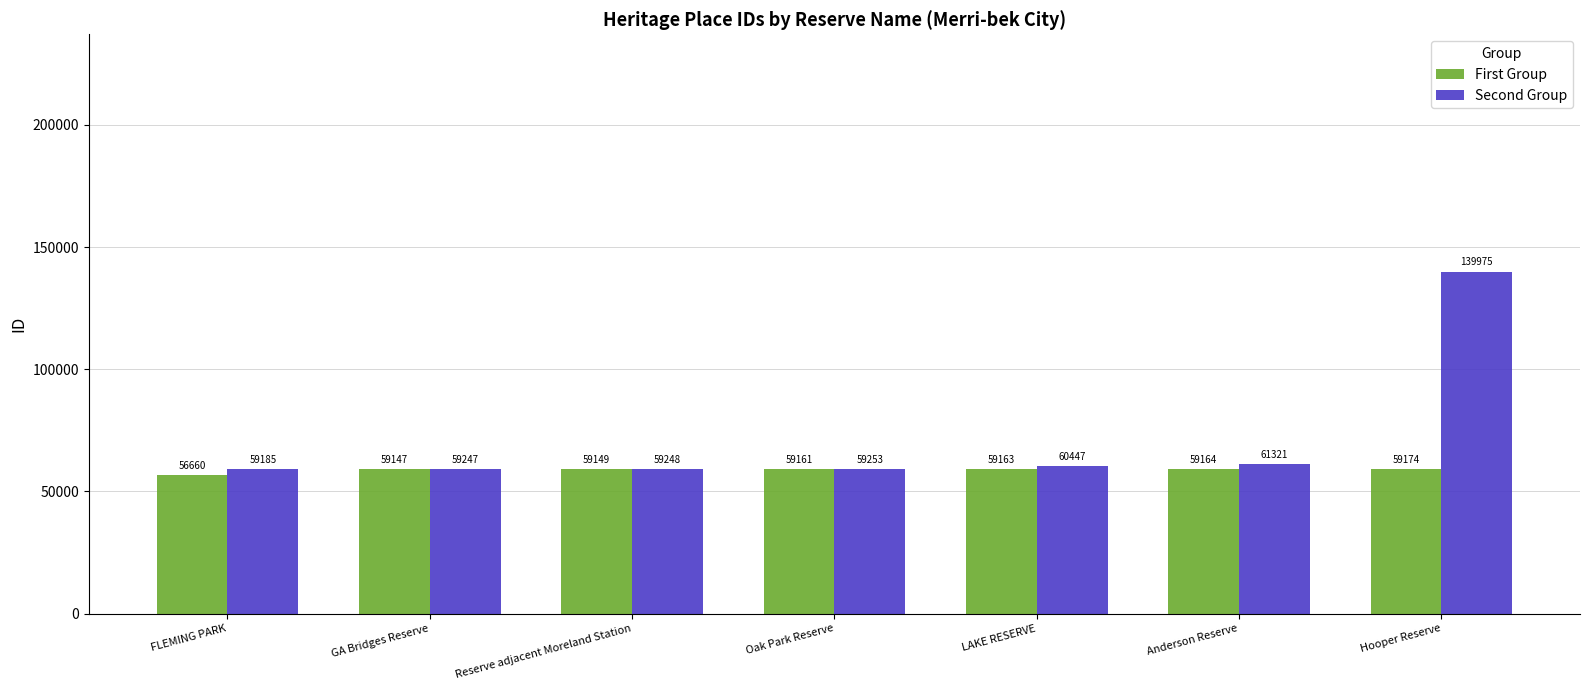

What is the sum of all First Group values?

411618